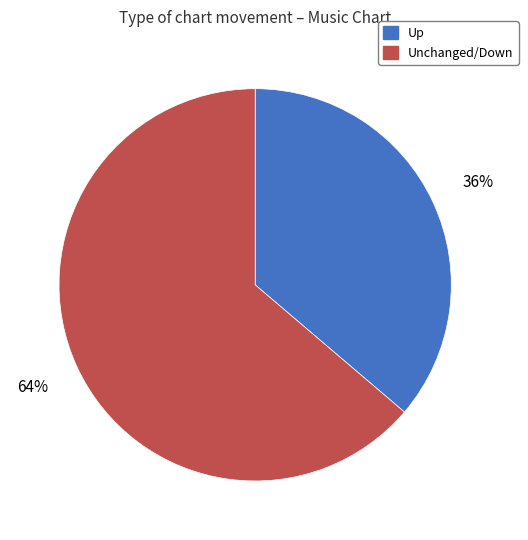

Which category has the smallest portion of the pie?

Up